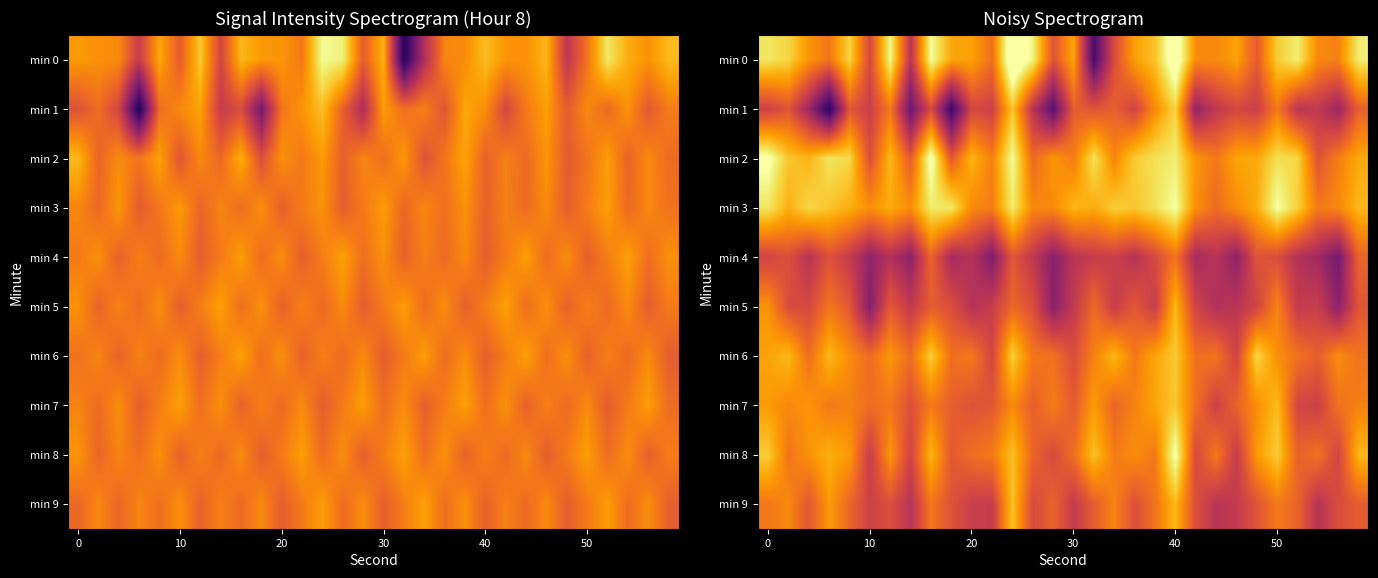

What is the difference between the highest and lowest values at 11?

12.8